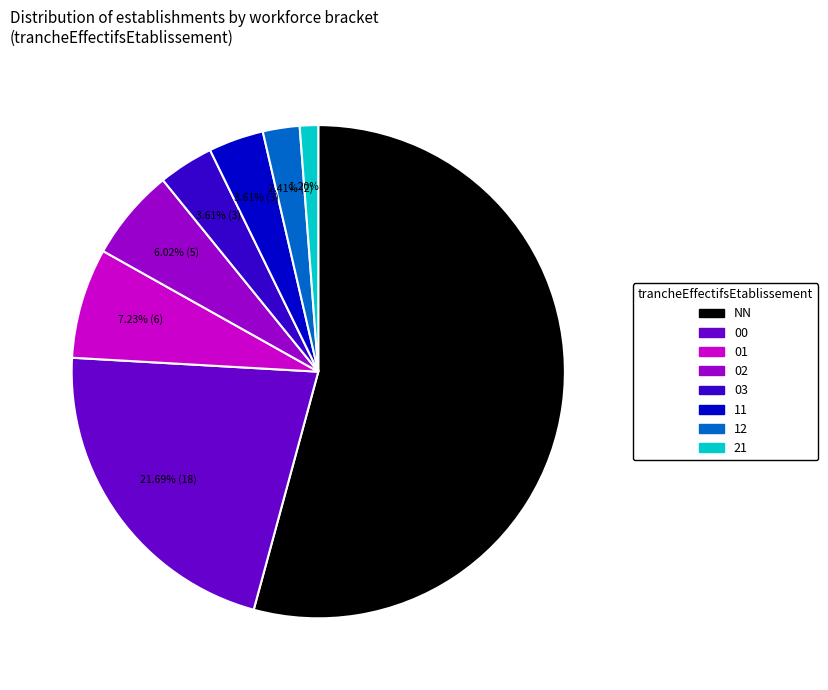

How many segments does this pie chart have?

8